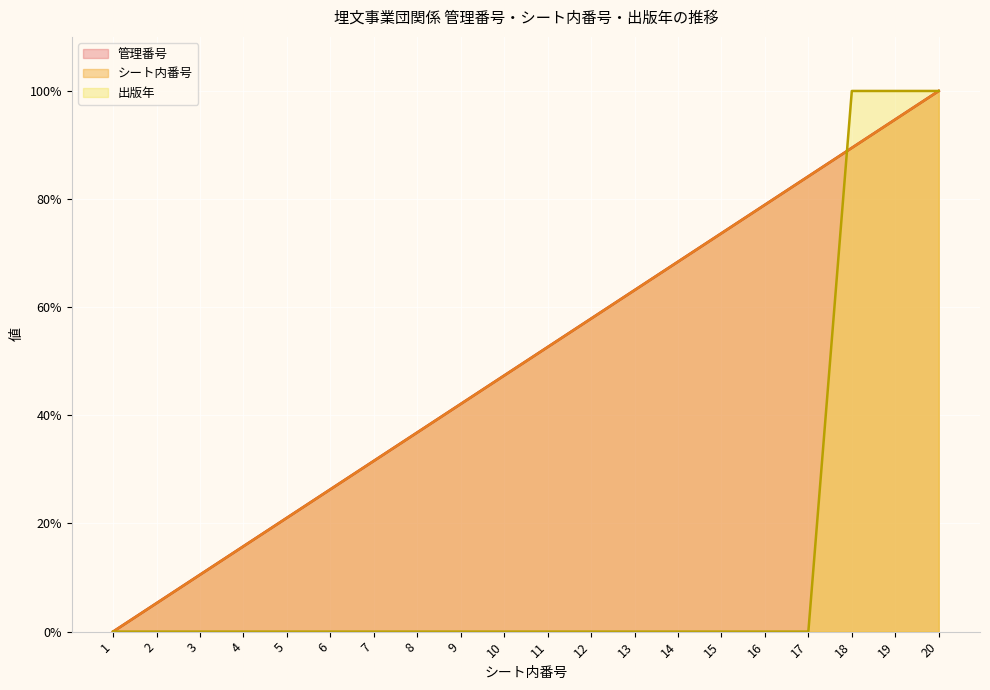

How many data points in 管理番号 are above 52?

10